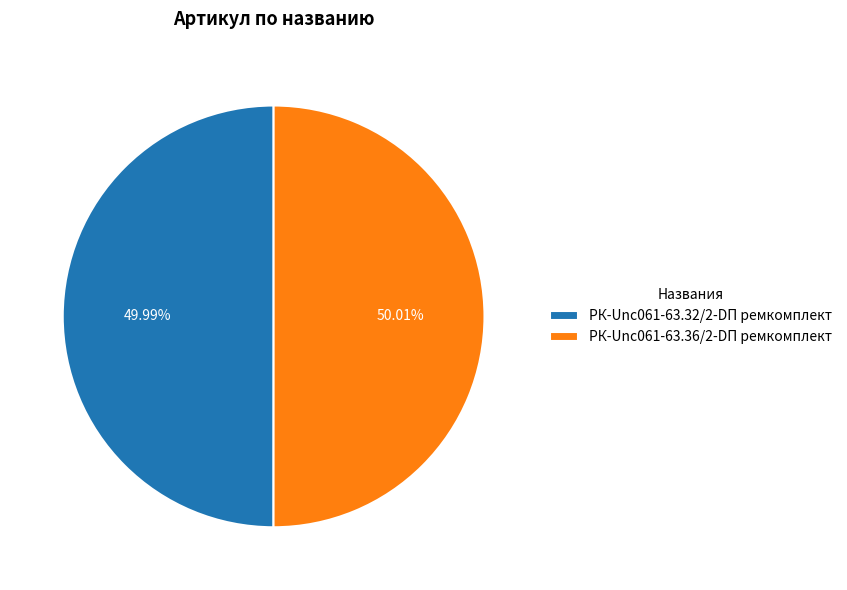

Approximately how many times larger is the value at РК-Unc061-63.36/2-DП ремкомплект compared to РК-Unc061-63.32/2-DП ремкомплект?

1.0